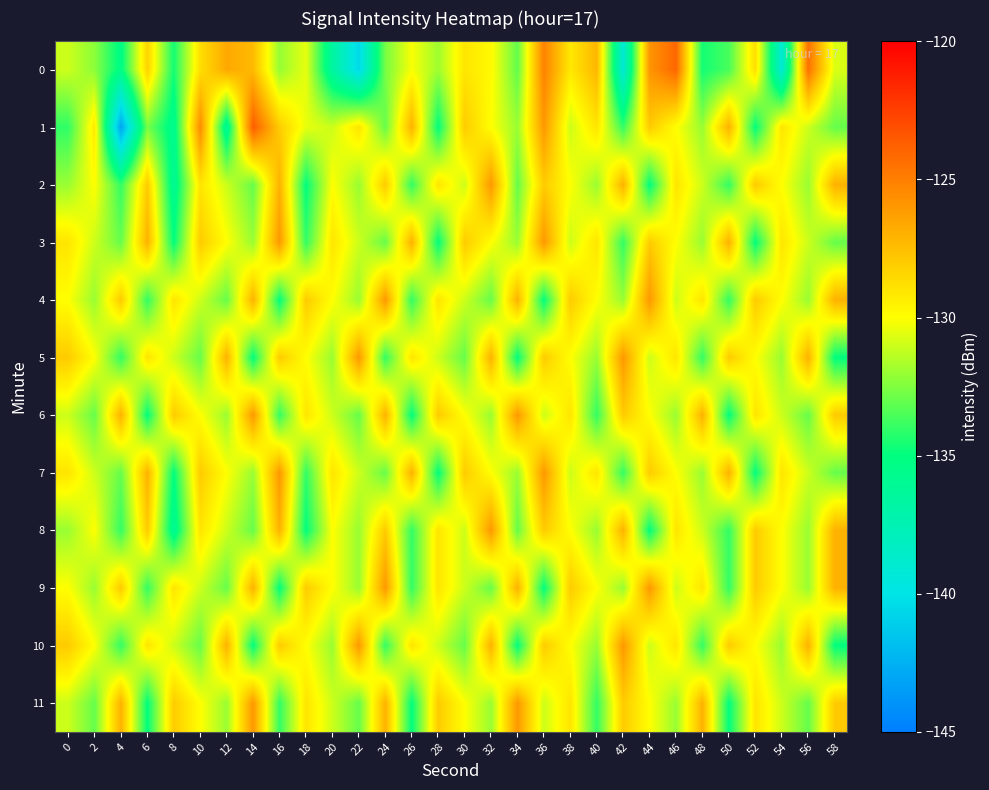

Rank the series by their maximum value, from highest to lowest.

1, 0, 2, 3, 4, 5, 6, 7, 8, 9, 10, 11